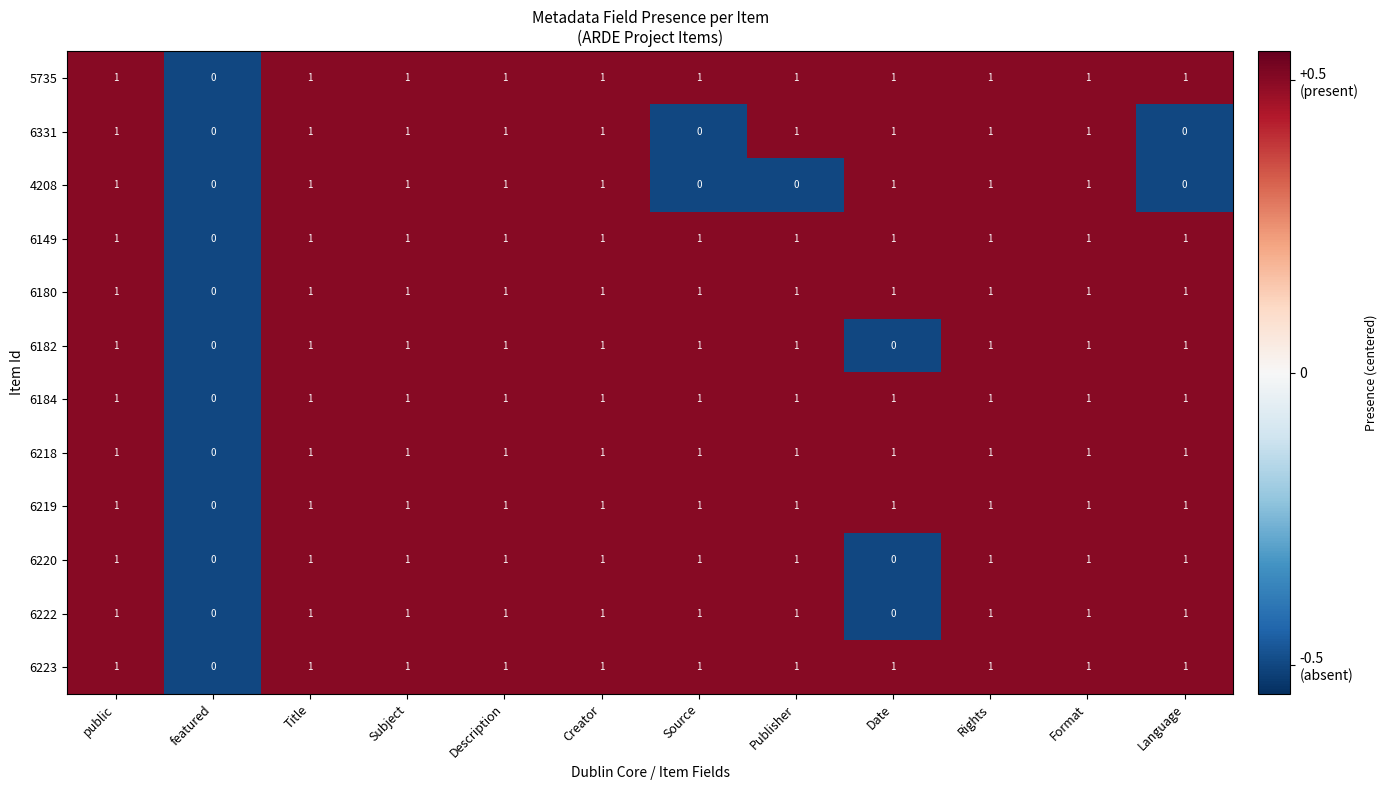

What is the maximum value shown in the chart?

1